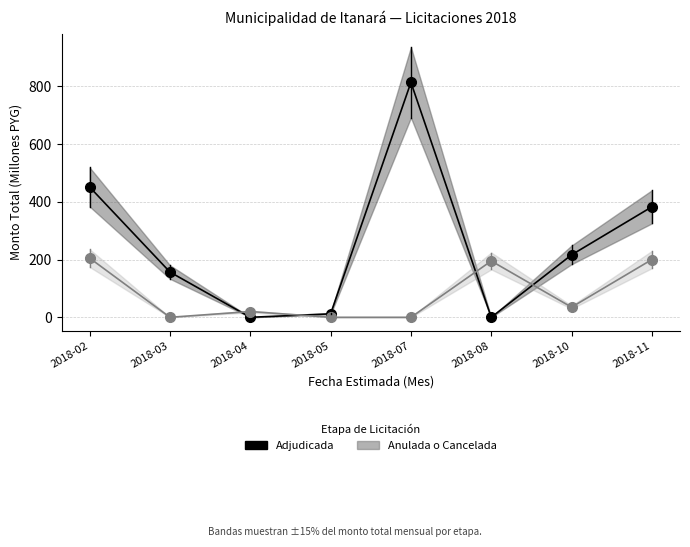

The Anulada o Cancelada series shows 35.0 at 2018-10. True or false?

True